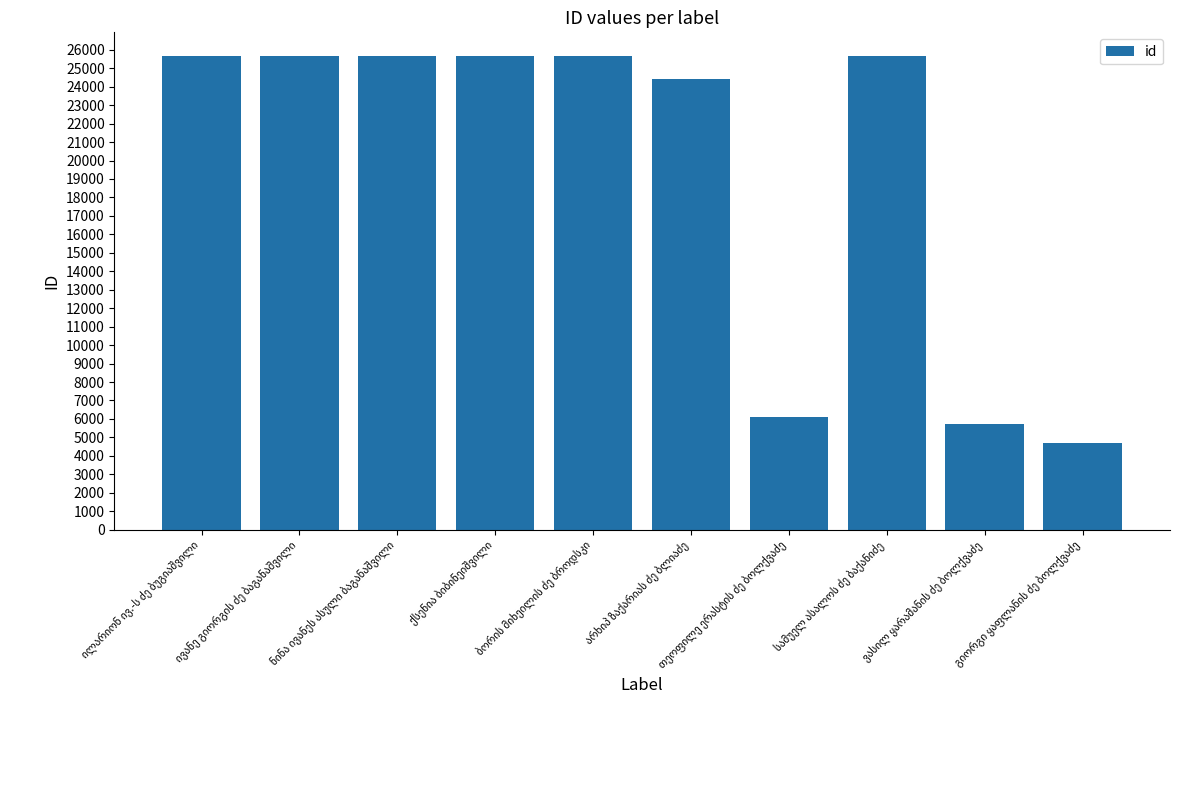

What is the sum of all values?

194943